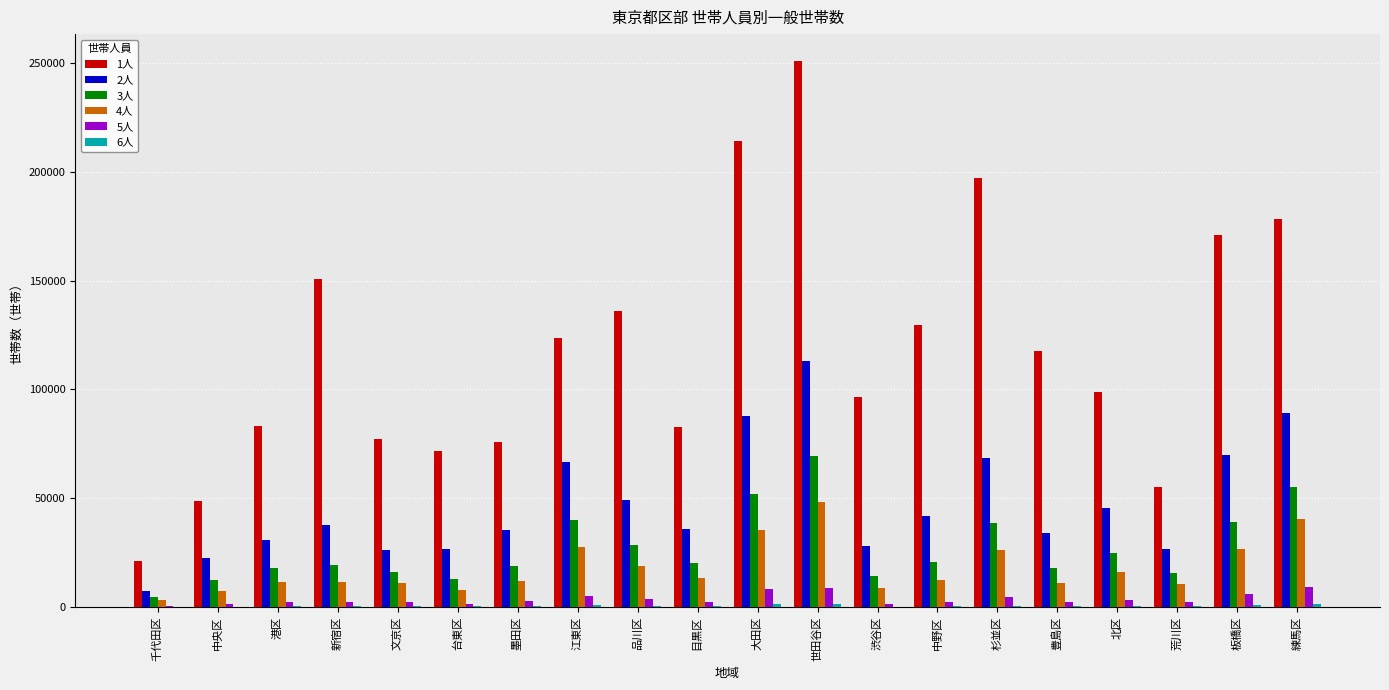

The value of 3人 at 中野区 is 7310. True or false?

False